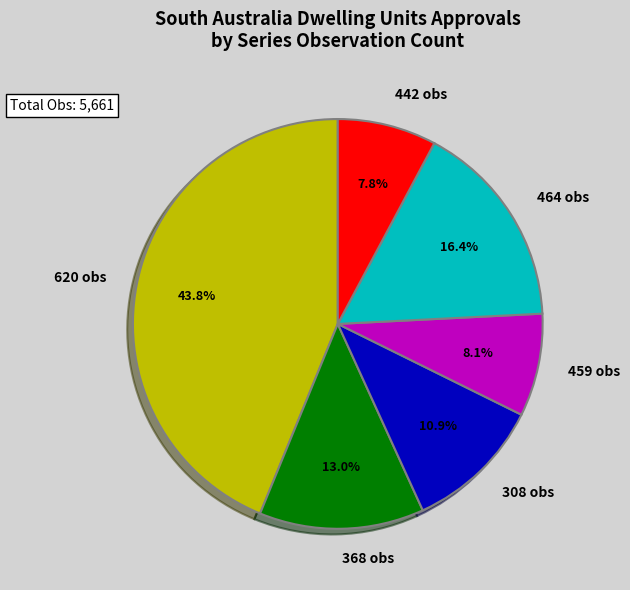

What percentage is NOT represented by 620 obs?

56.2%